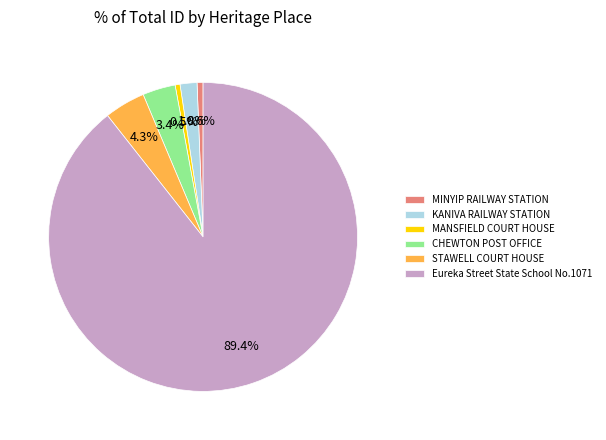

What is the majority slice?

Eureka Street State School No.1071